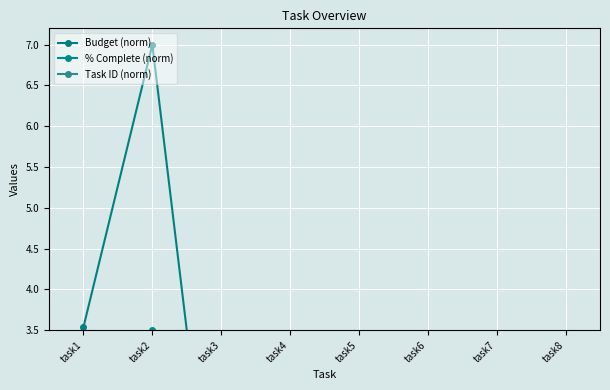

What are all the series names shown in the legend?

Budget (norm), % Complete (norm), Task ID (norm)